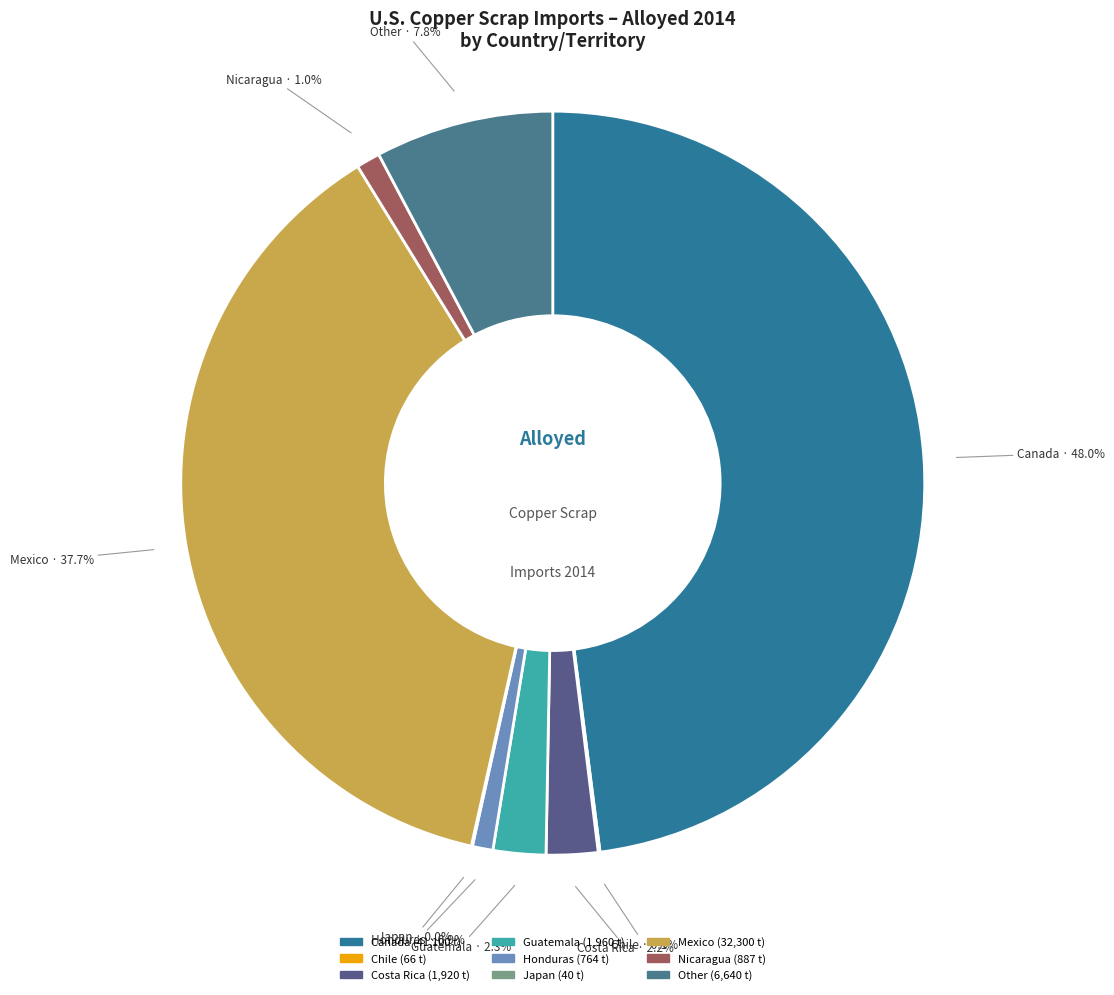

True or false: Mexico accounts for 38% of the total.

True